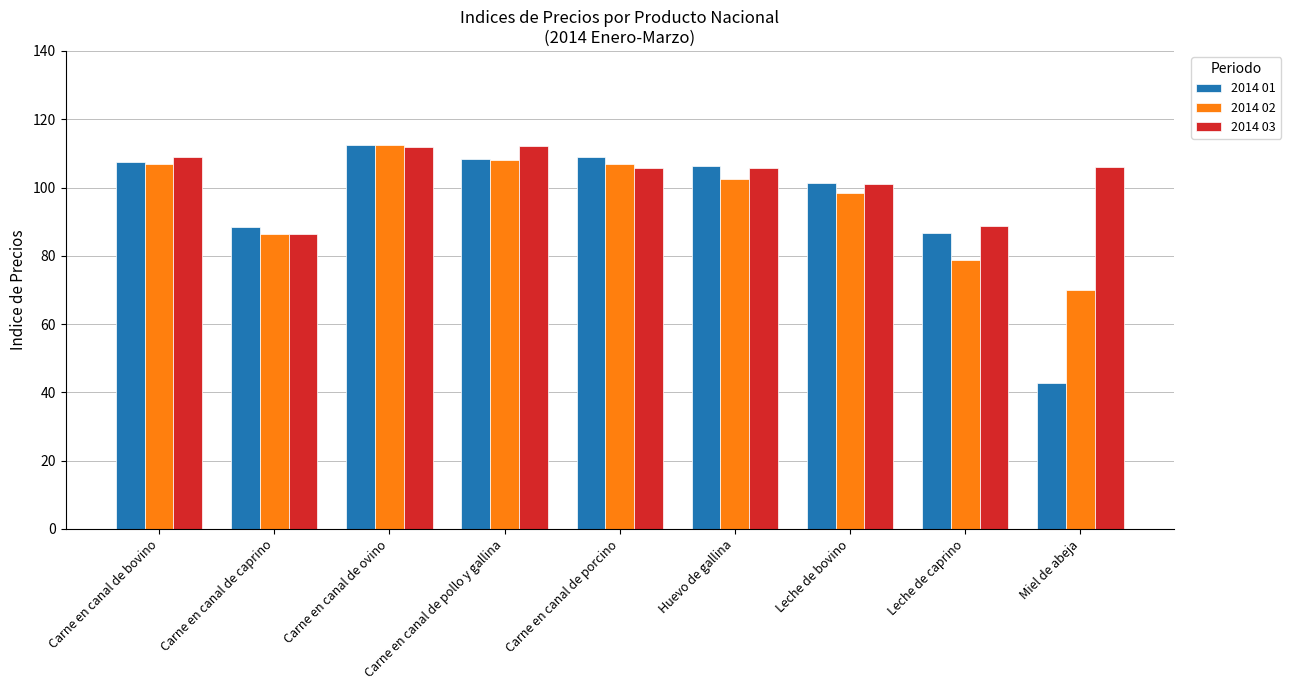

How many groups of bars are there?

9